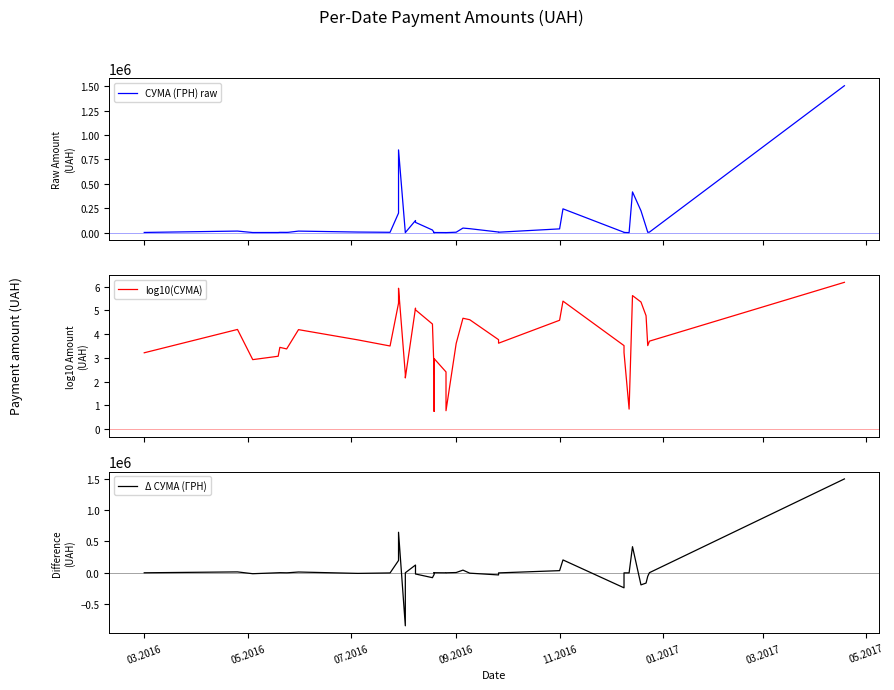

True or false: log10(СУМА) has more than 0 points higher than both neighbors.

True